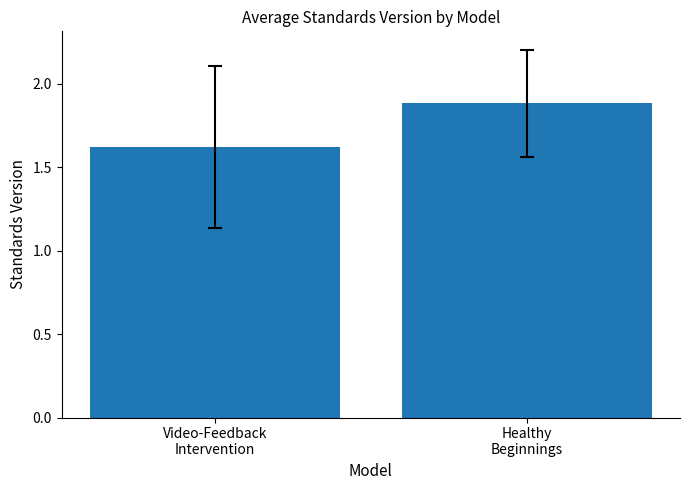

How many series are shown in this chart?

1